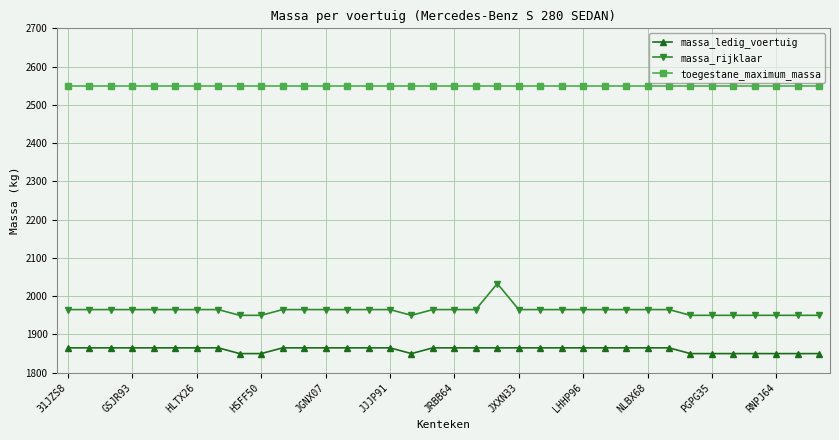

Which series has the largest range (max minus min)?

massa_rijklaar